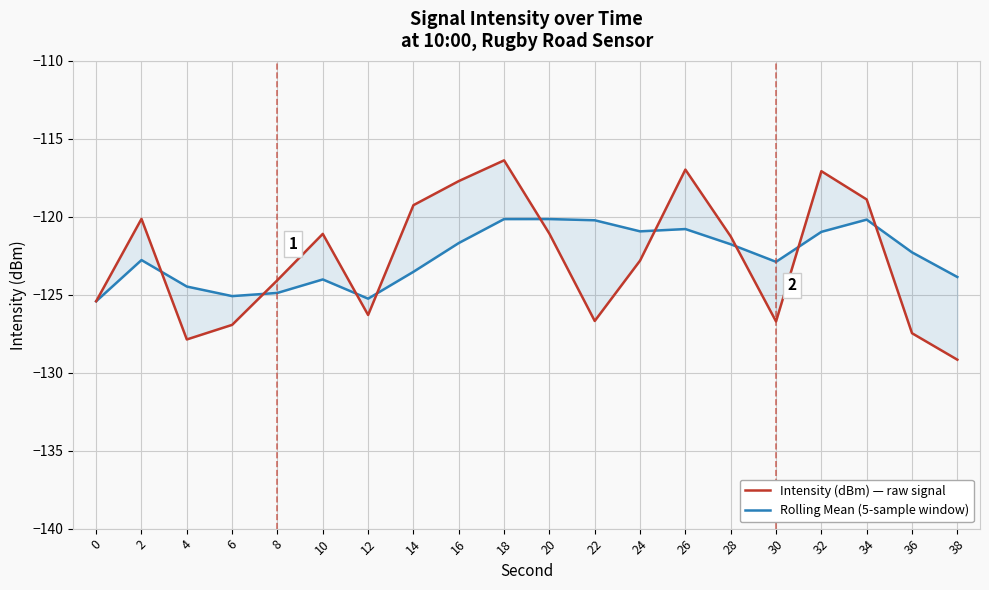

Does the chart have visible grid lines?

Yes